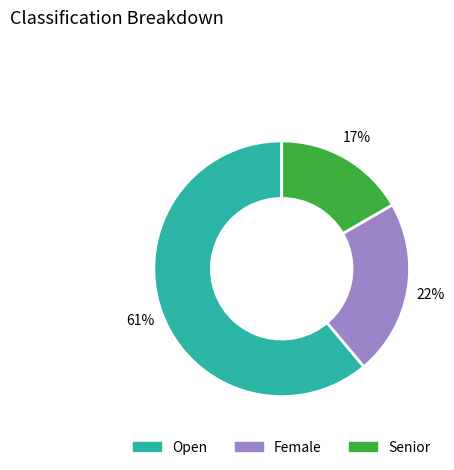

Which slice is the largest?

Open